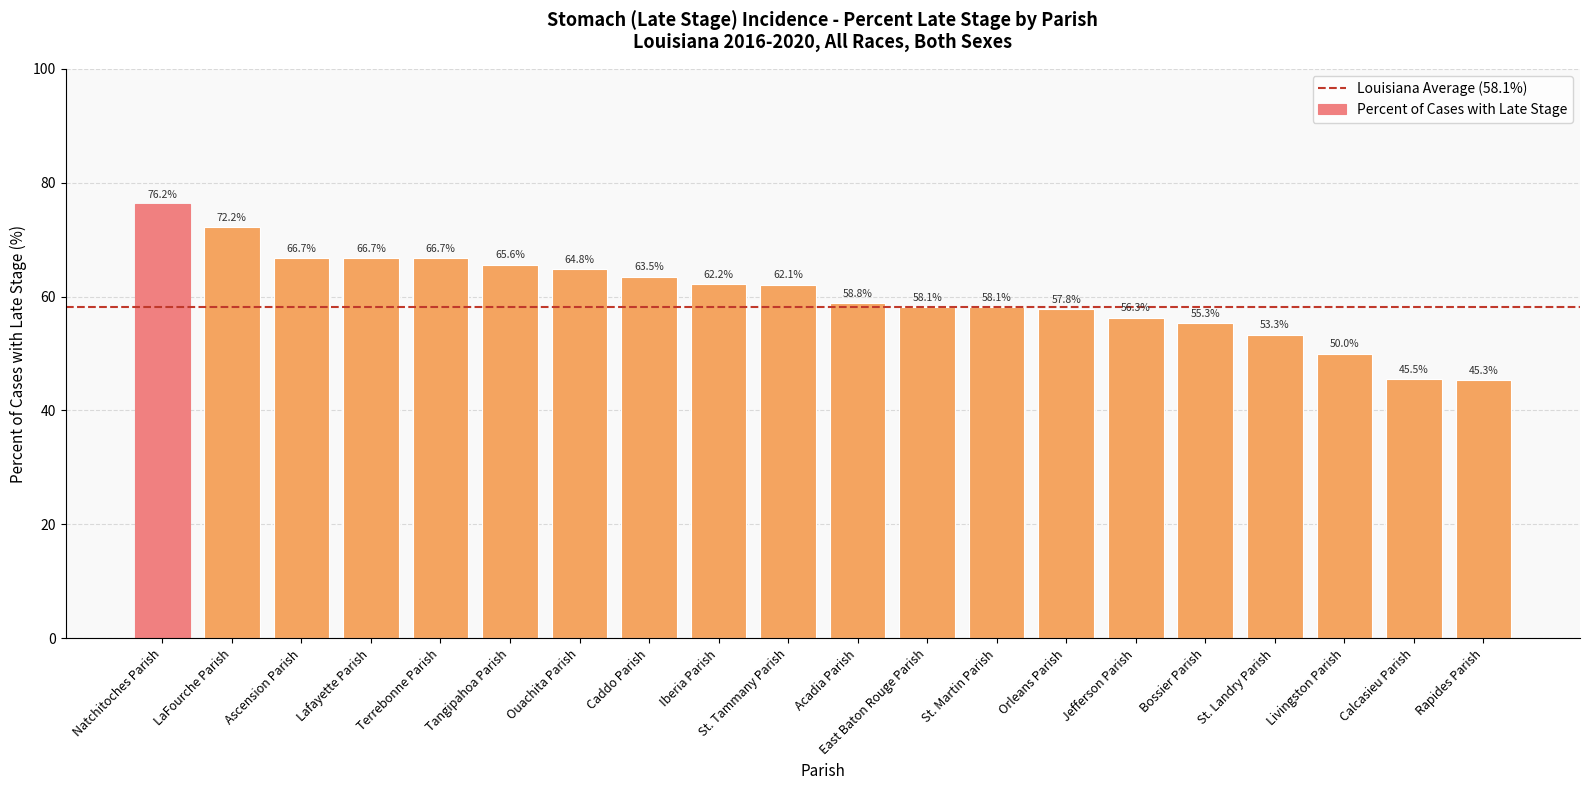

What is the difference between the maximum and second lowest values?

30.7